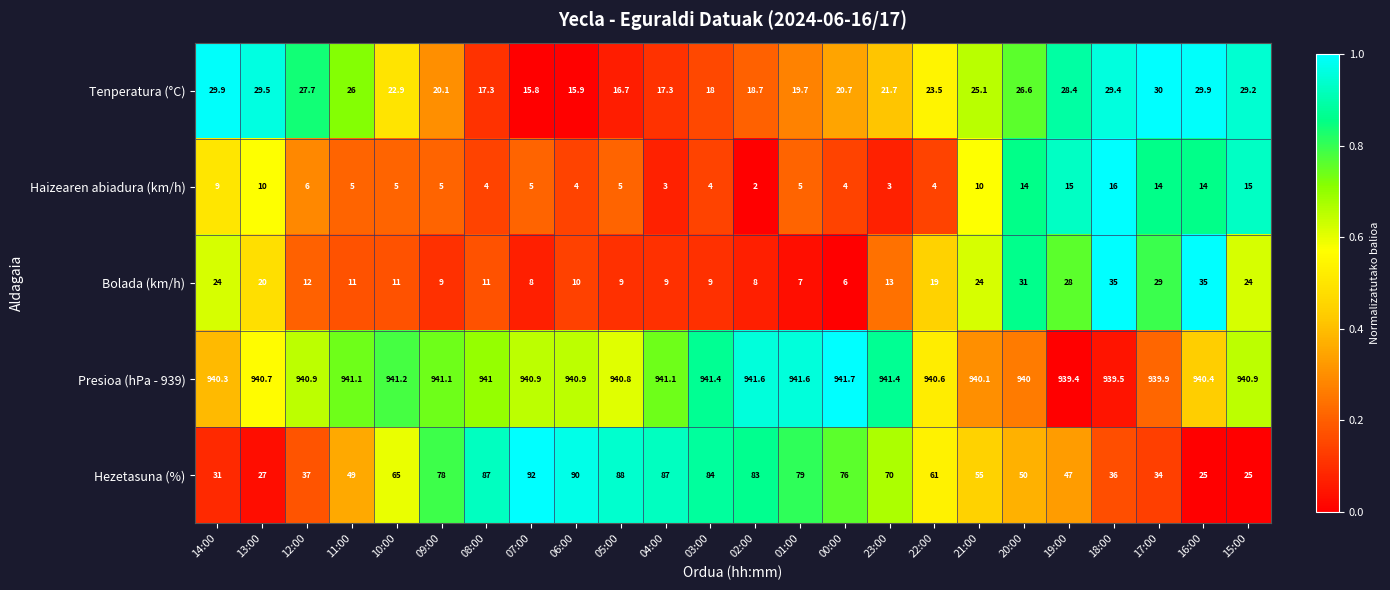

What is the spread (max minus min) of values at 13:00?

930.7